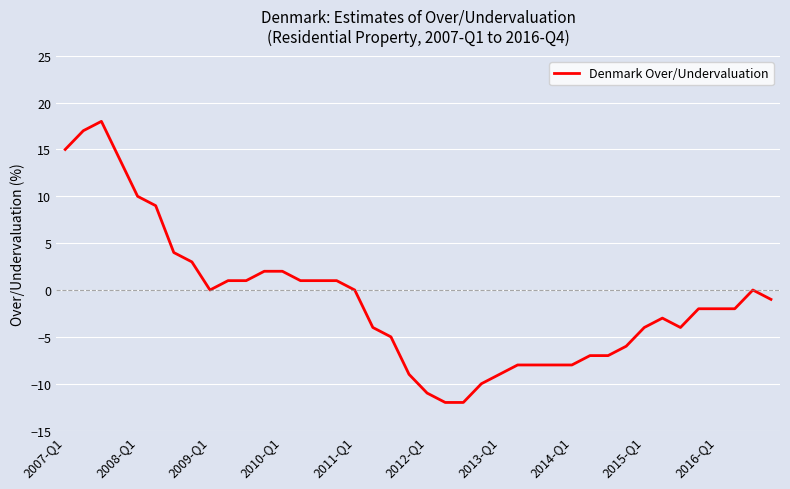

What is the maximum value shown in the chart?

18